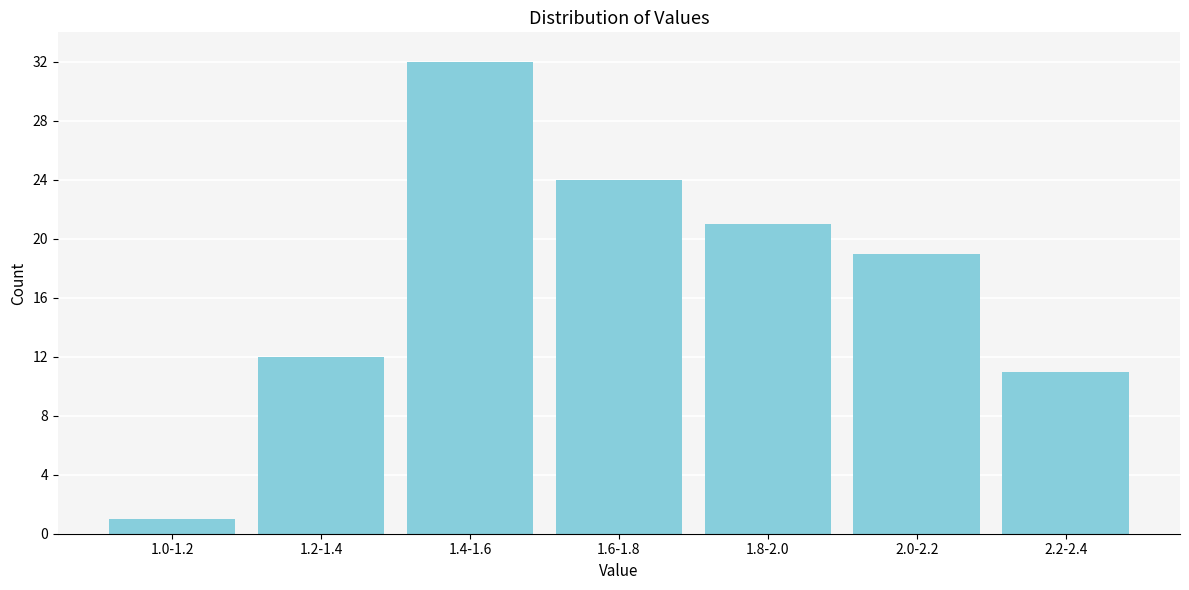

Reading left to right, transcribe all the data shown in this chart.

1	12	32	24	21	19	11